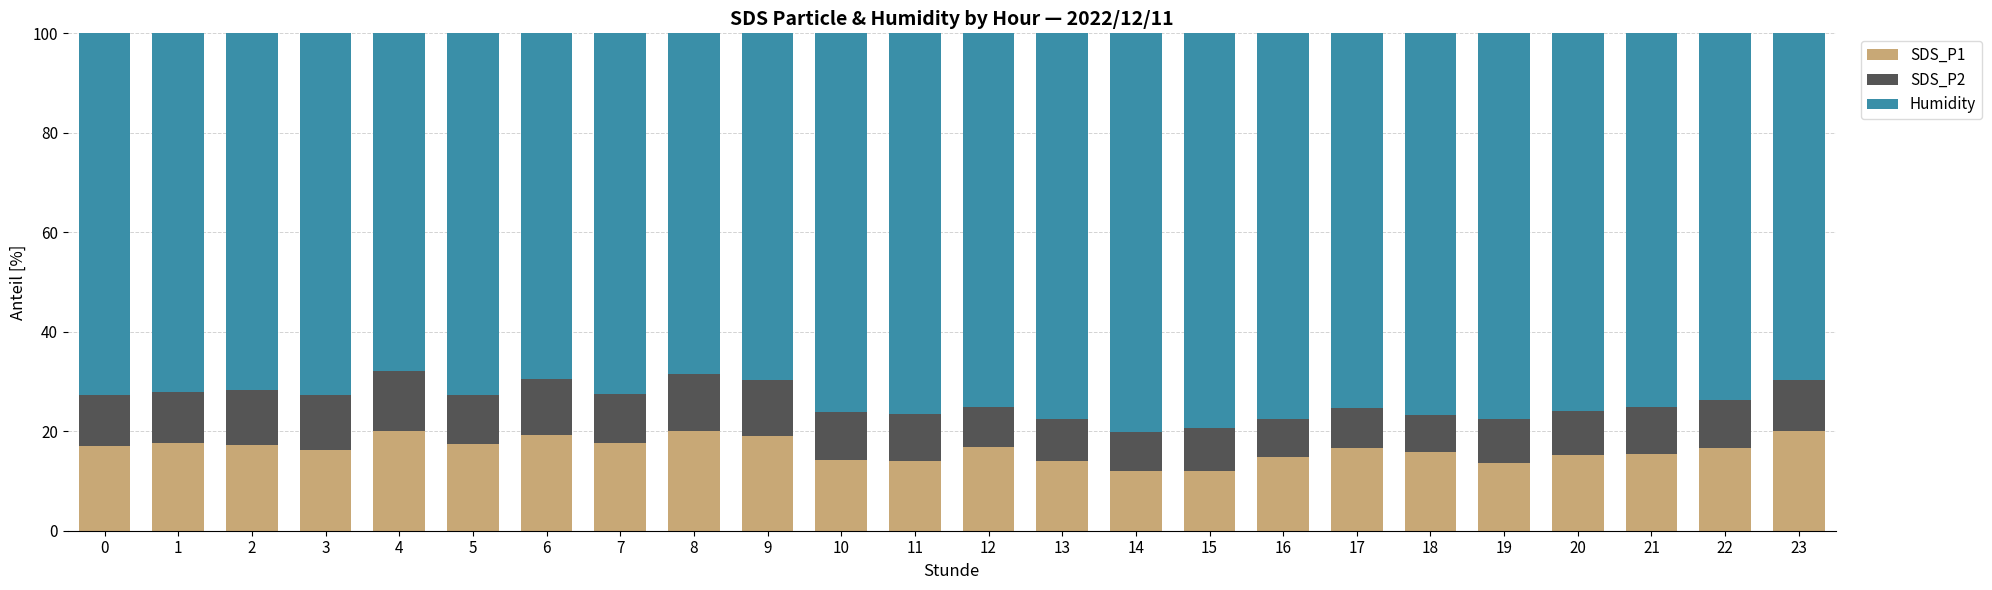

Is it true that SDS_P1 equals 16.6 at 22?

True